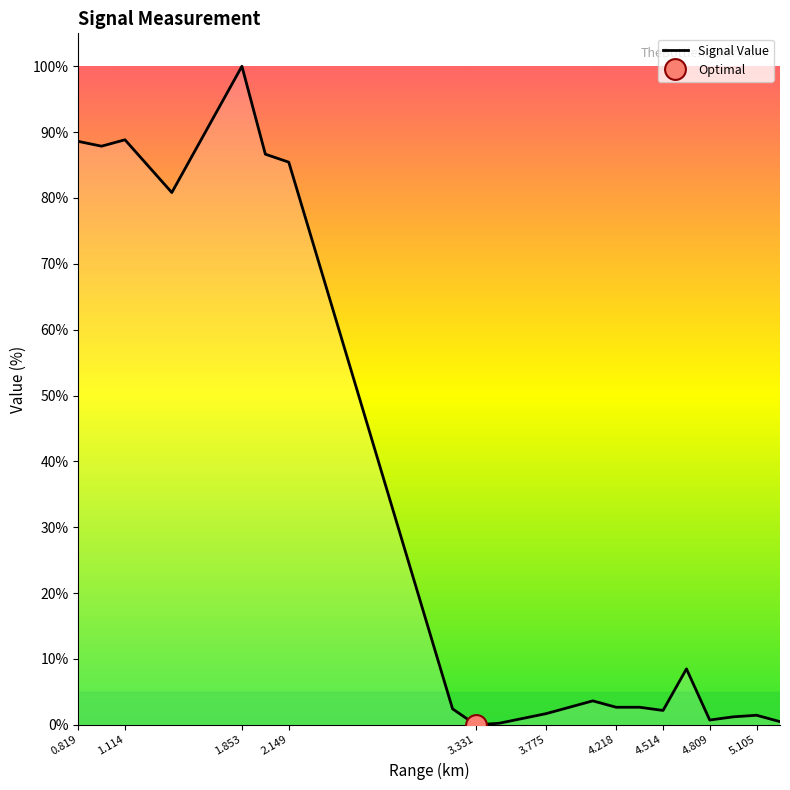

What is the label of the 11th point from the right?

3.479